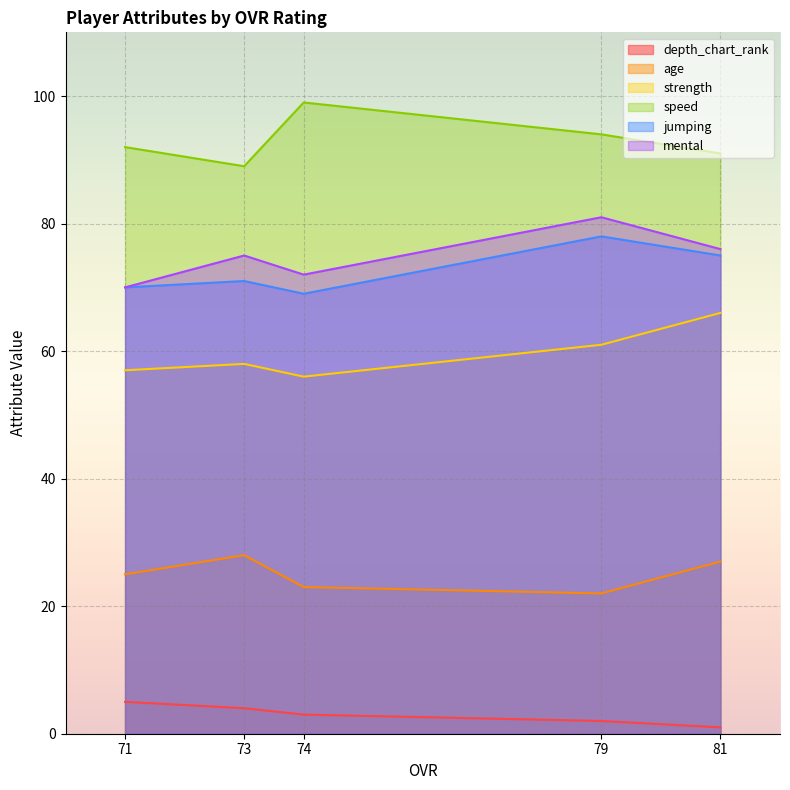

True or false: depth_chart_rank has a value of 1 at 81.

True